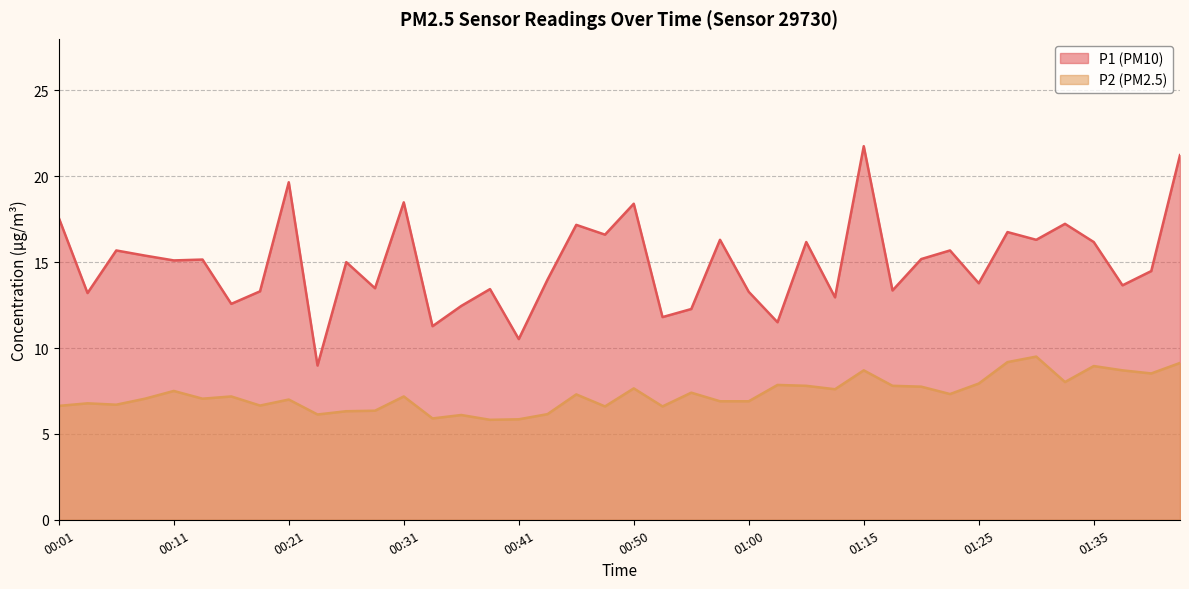

Which label corresponds to the largest value in the chart?

01:15